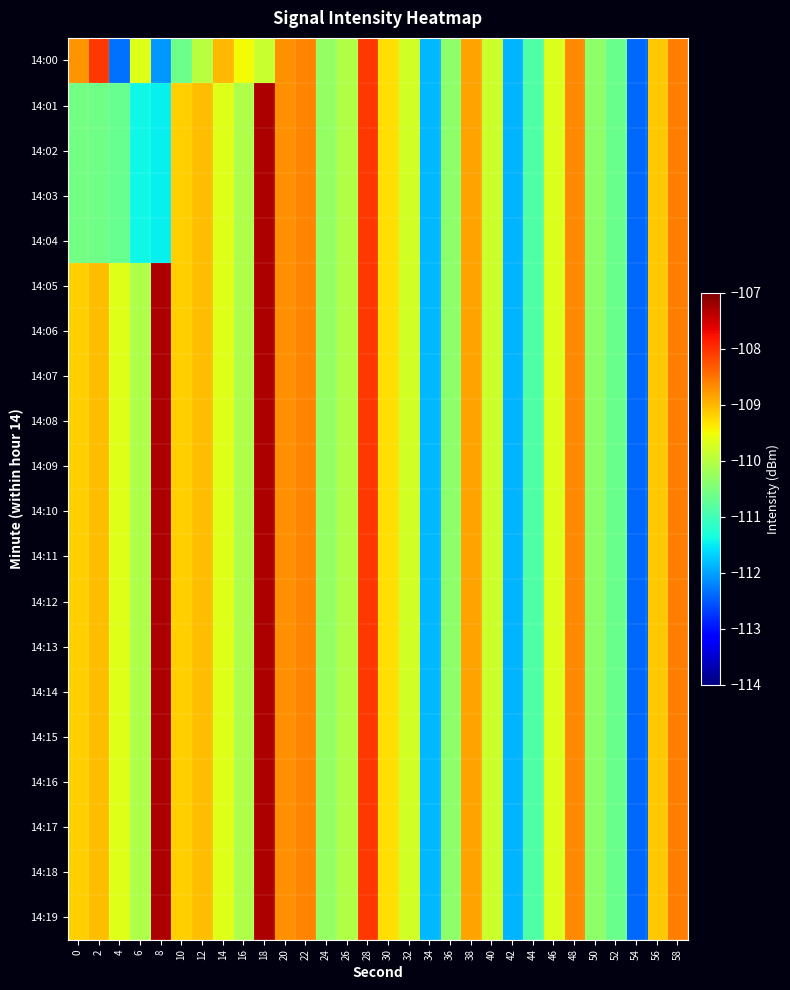

What is the maximum value shown in the chart?

-107.3